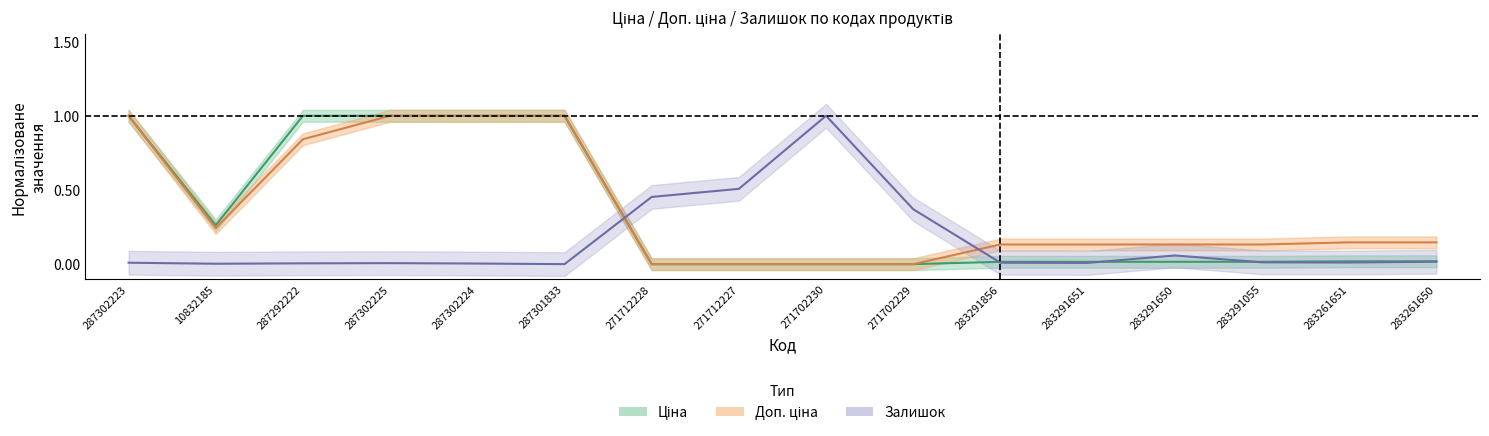

What is the spread (max minus min) of values at 287301833?

1.0